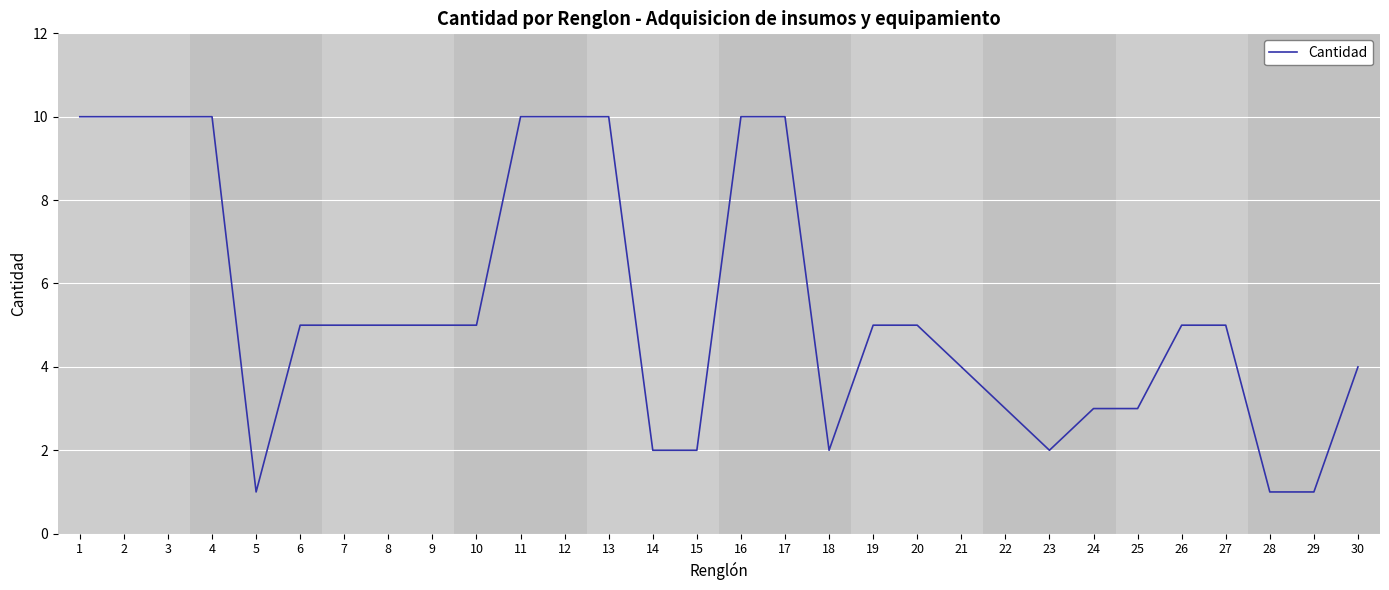

Read the value at 25.

3